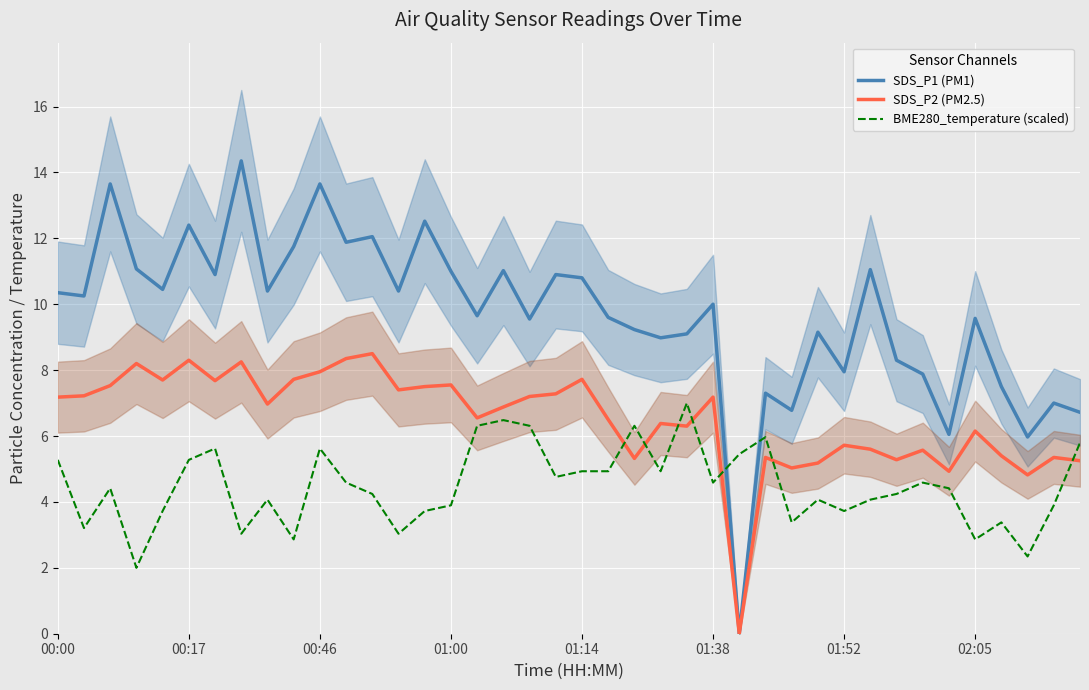

Which series has the largest total across all categories?

SDS_P1 (PM1)